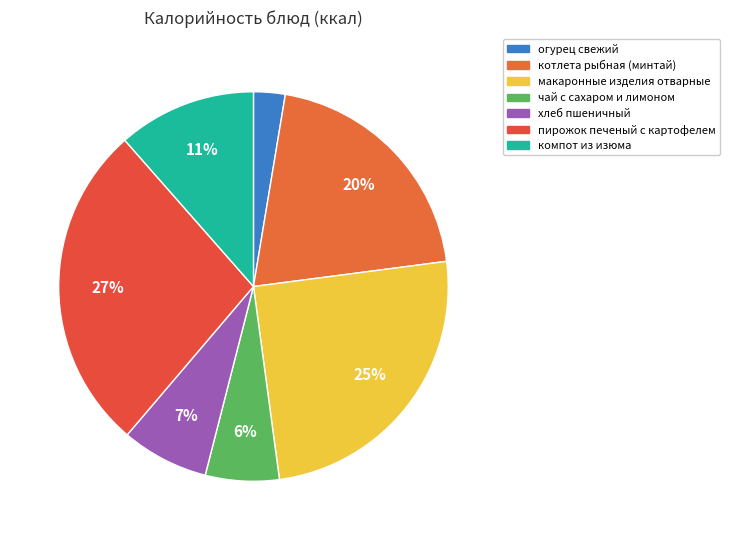

Which category has the smallest portion of the pie?

огурец свежий